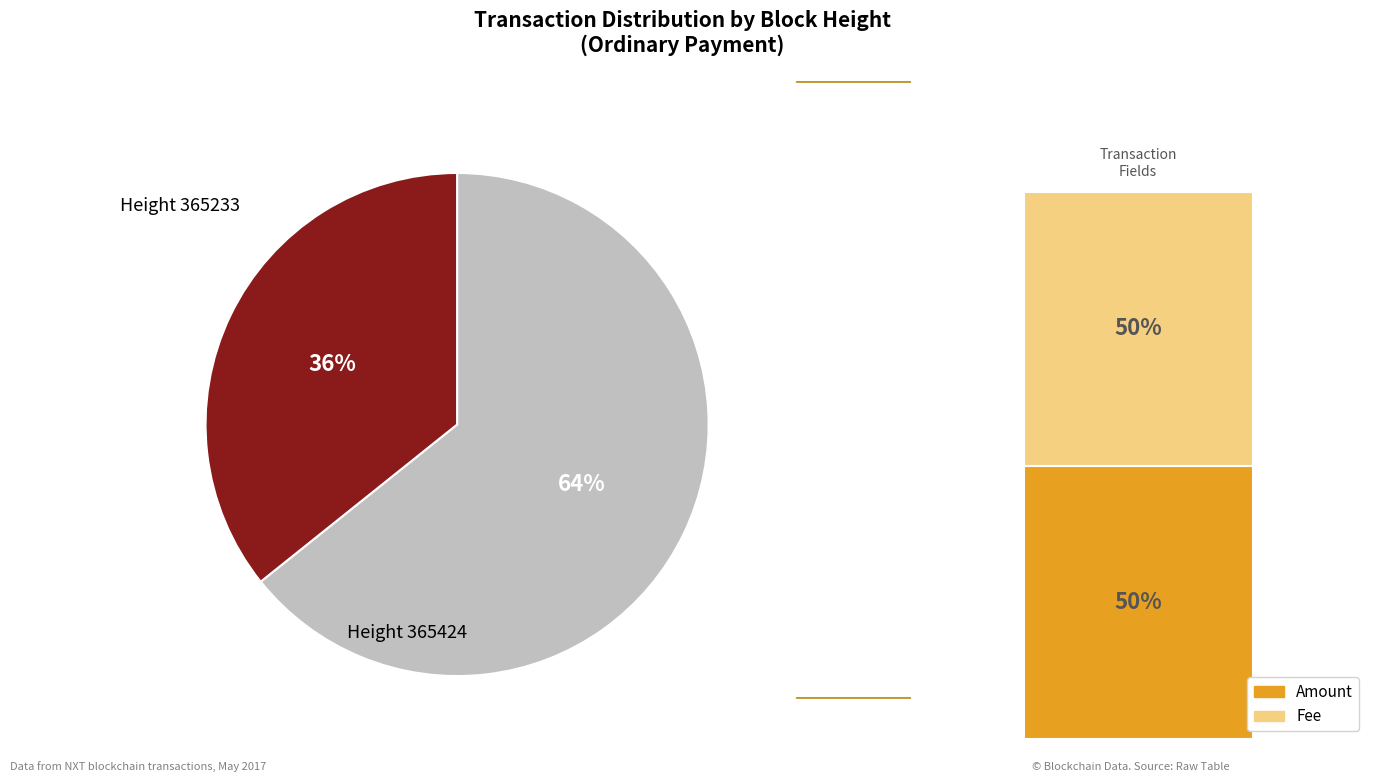

Which slice is the smallest?

365233